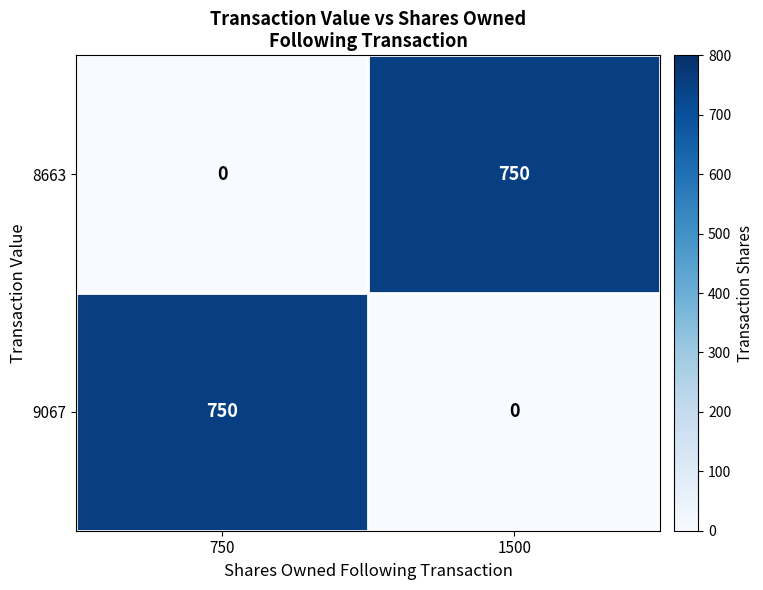

What is the highest value of the 8663 series?

750